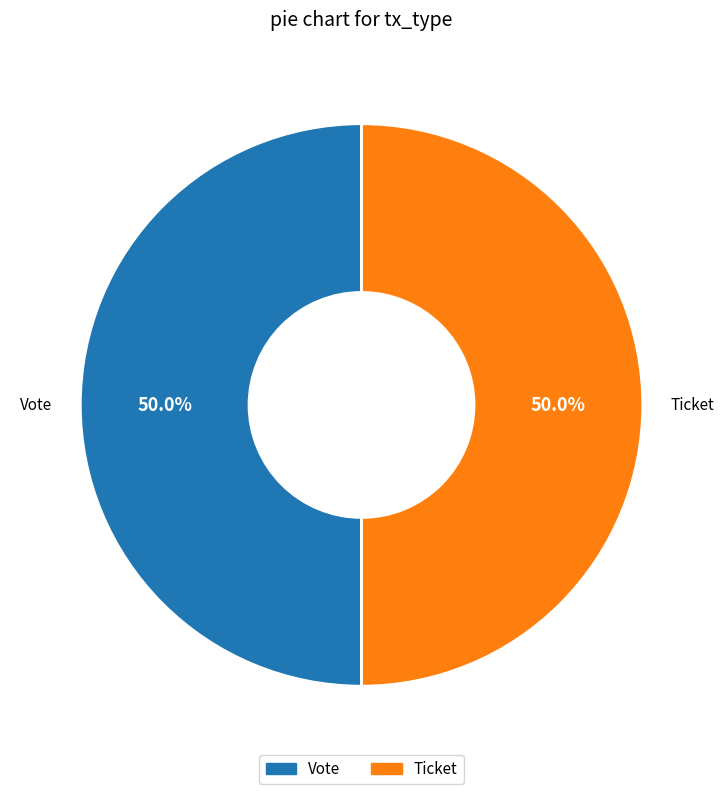

To the nearest percent, what is the average slice percentage?

50%